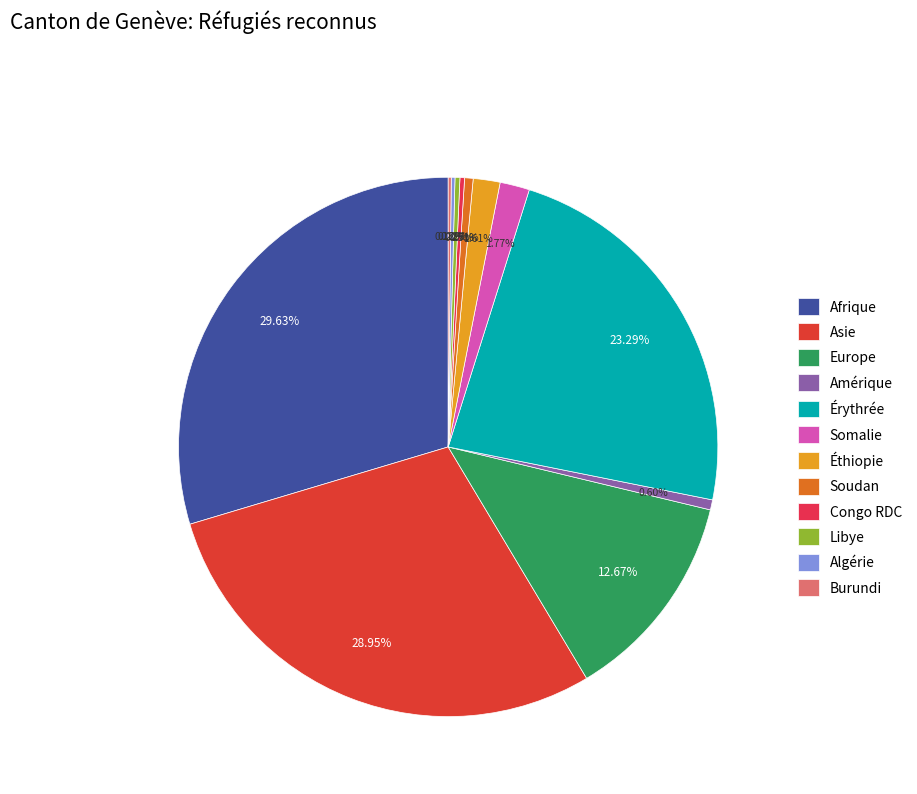

How many segments does this pie chart have?

12